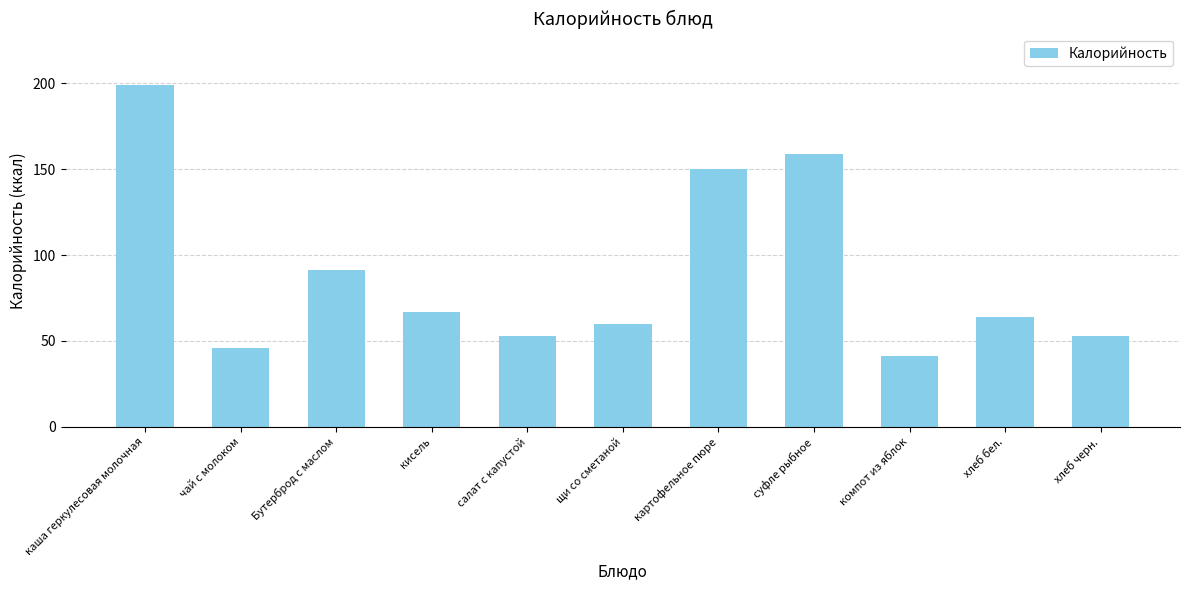

Count the number of categories in the chart.

11